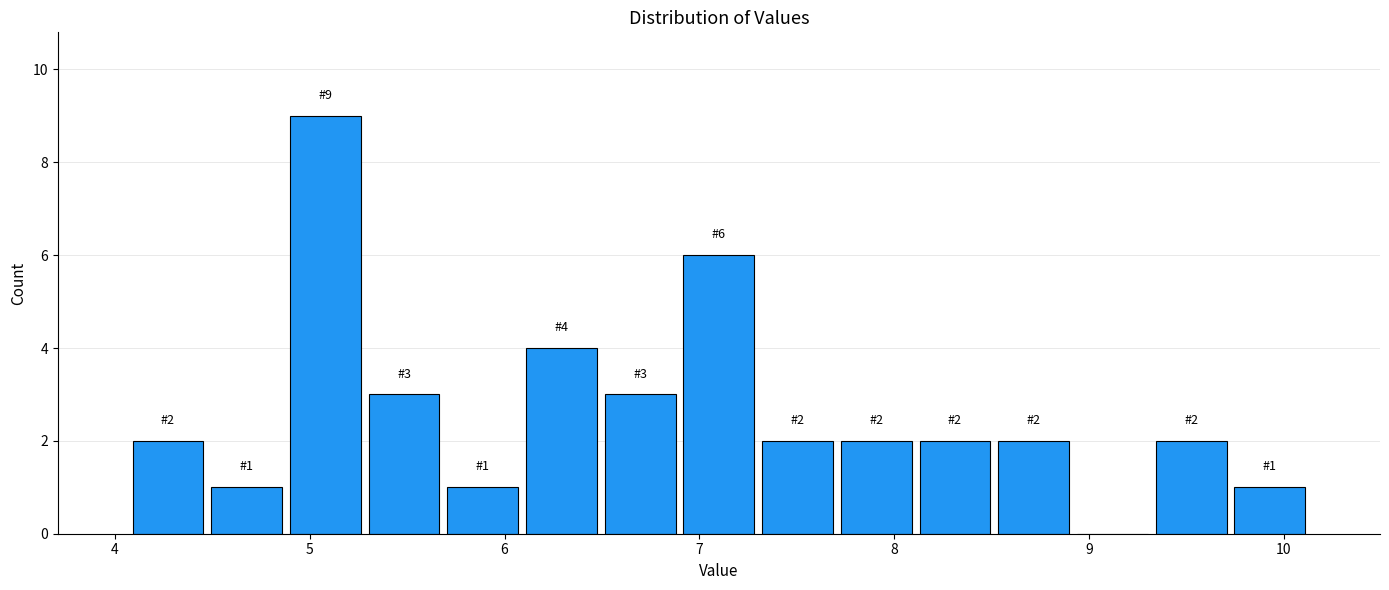

Which range on the x-axis has the tallest bar?

4.9 to 5.3